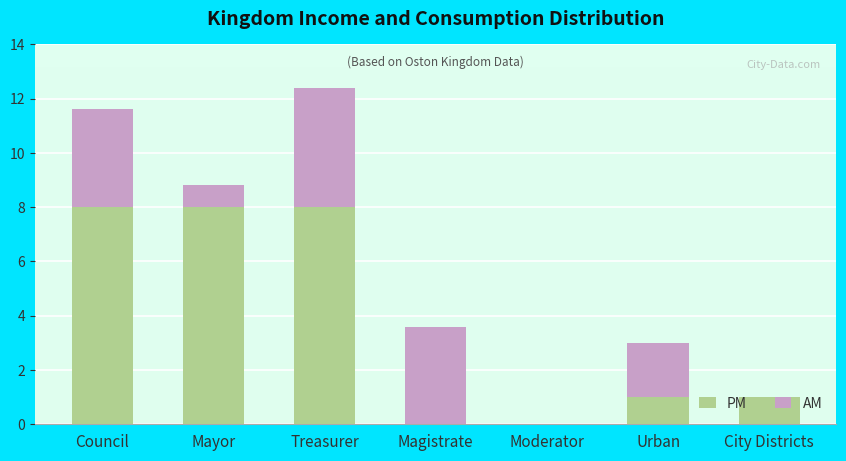

True or false: PM has a value of 8.0 at Mayor.

True